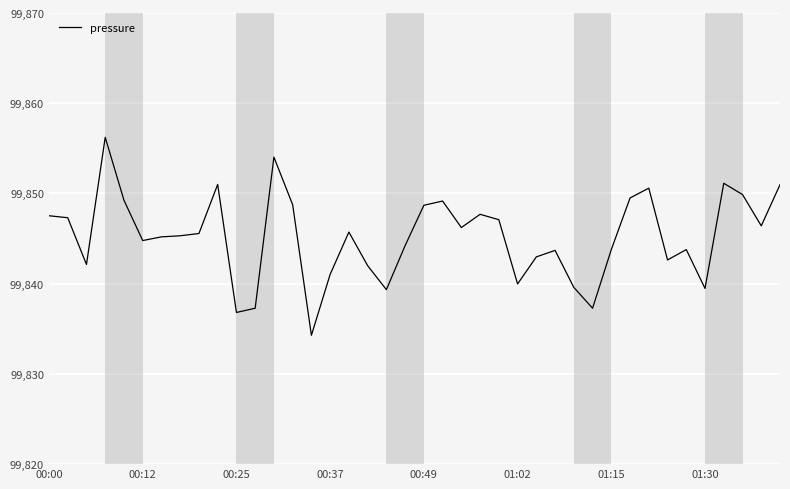

What is the maximum value shown in the chart?

99856.2